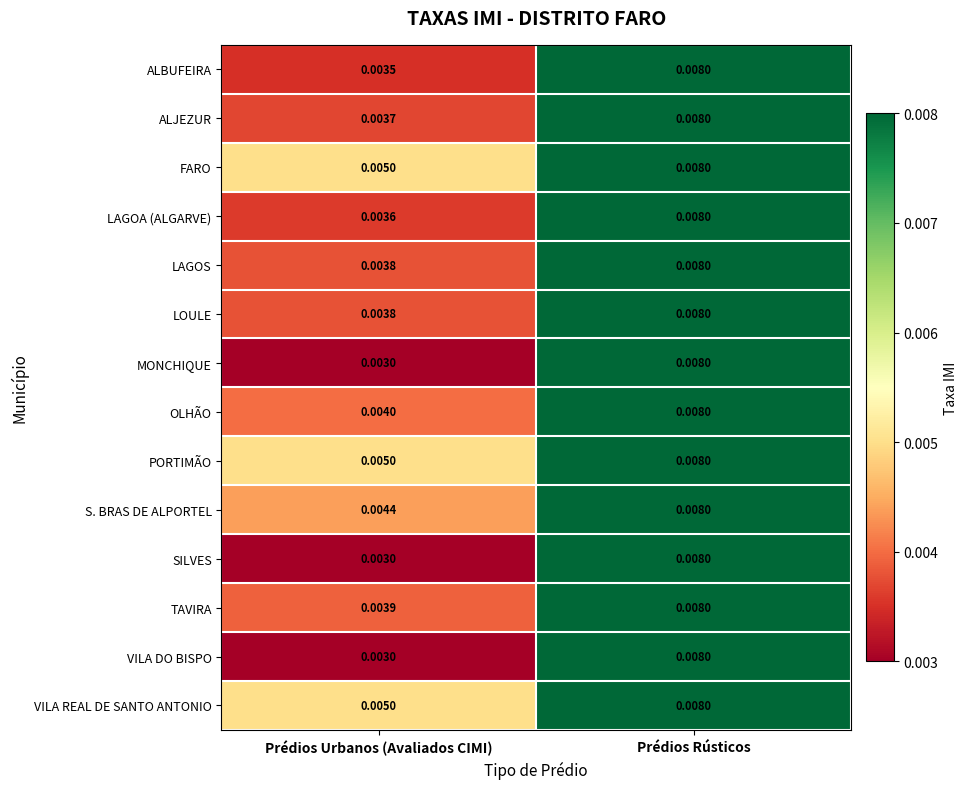

At which category is the sum across all series the highest?

Prédios Rústicos